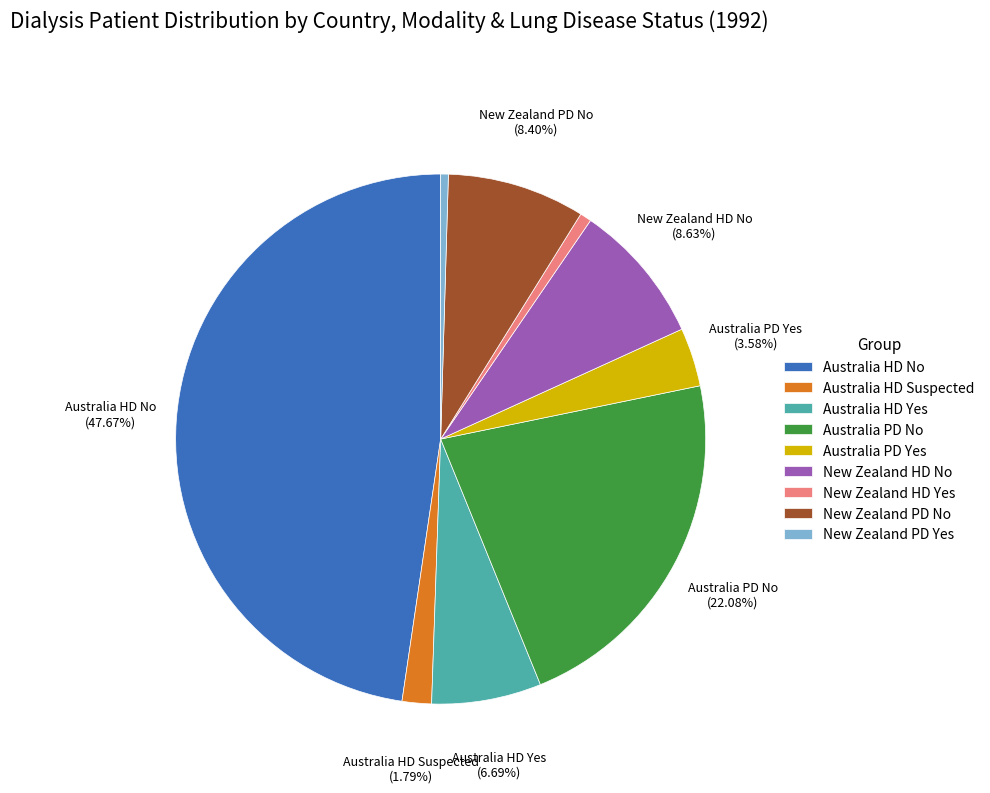

To the nearest percent, what is the difference between the Australia HD Suspected and New Zealand HD No slice percentages?

7%